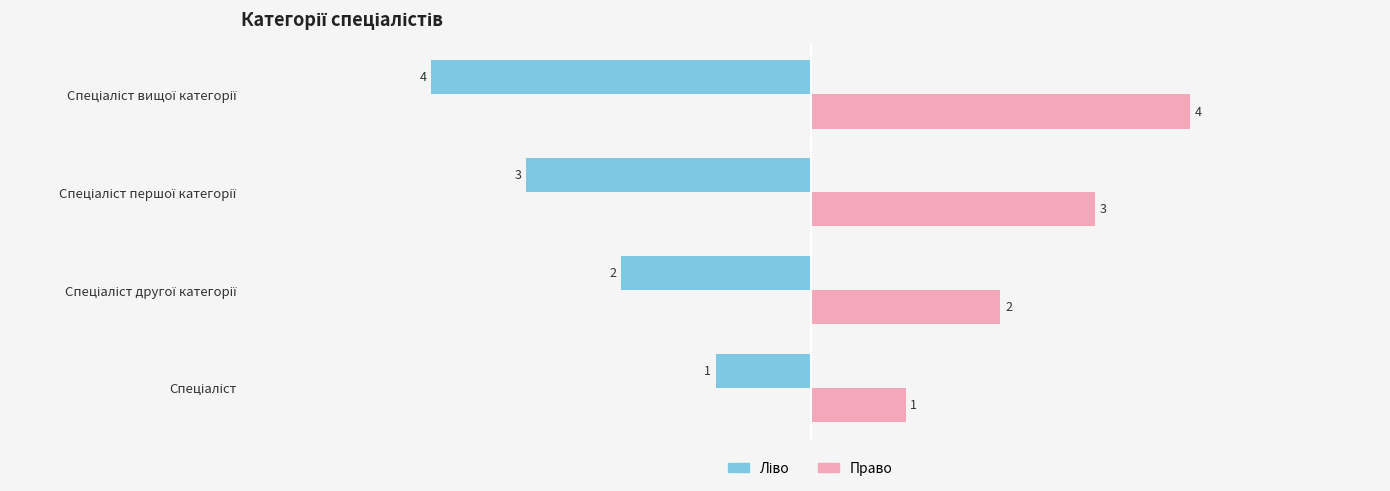

What is the greatest value displayed?

4